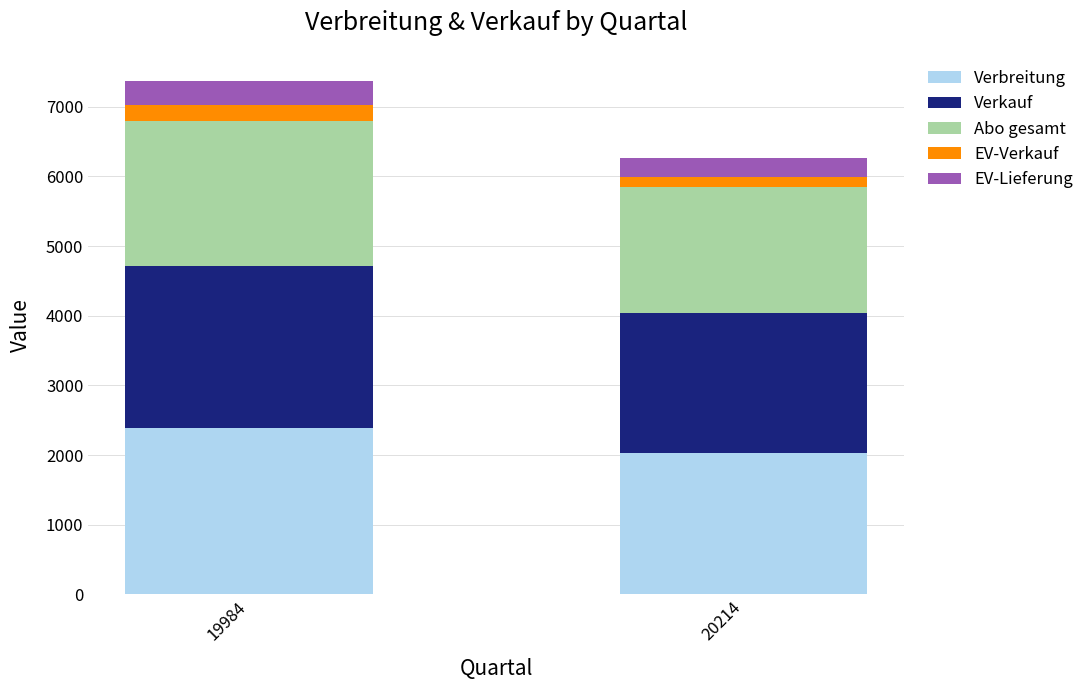

Reading left to right, list the values for the Verbreitung series.

19984=2384	20214=2028